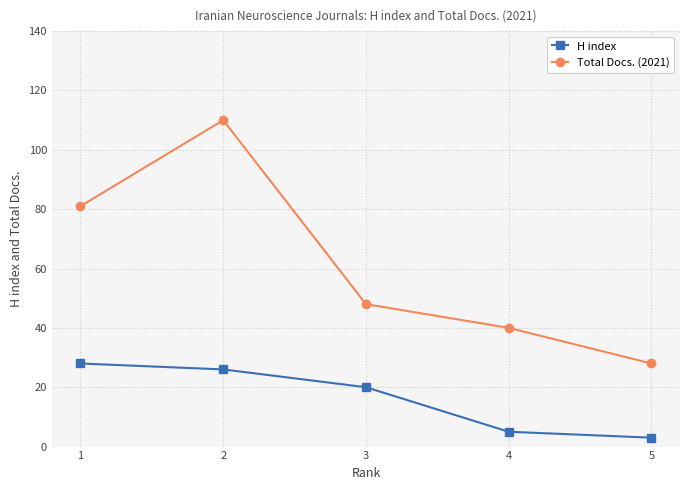

Reading right to left, list all the values displayed in this chart.

H index: 5=3	4=5	3=20	2=26	1=28
Total Docs. (2021): 5=28	4=40	3=48	2=110	1=81